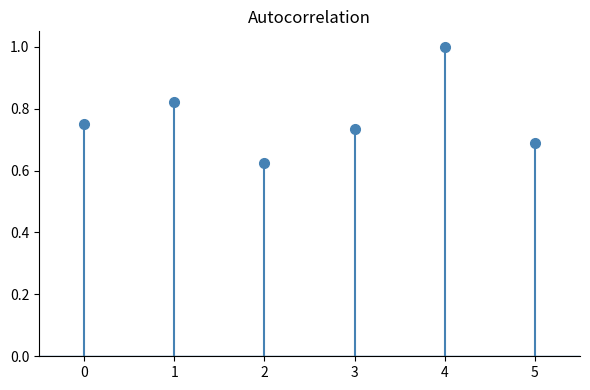

Rank the categories by value from highest to lowest.

4, 1, 0, 3, 5, 2